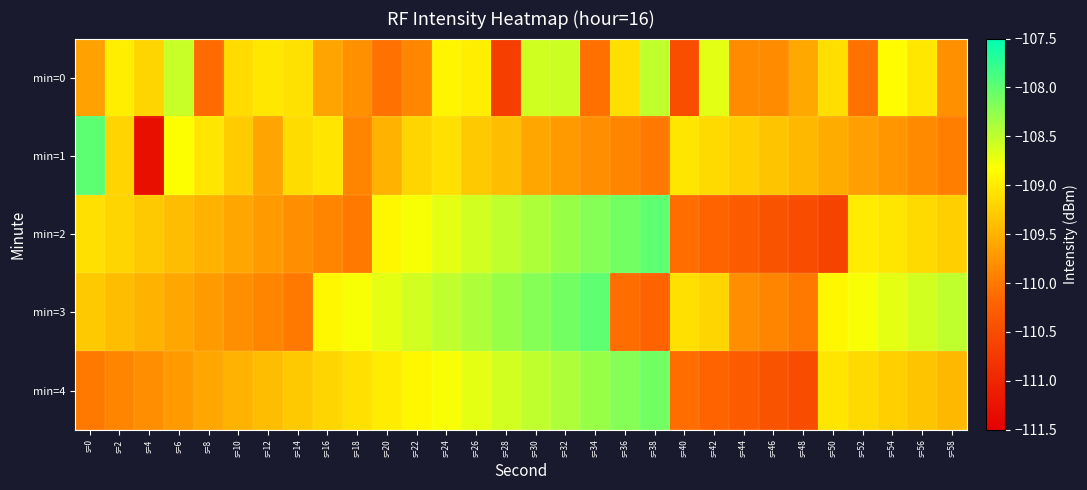

Which series has the widest spread of values?

min=1